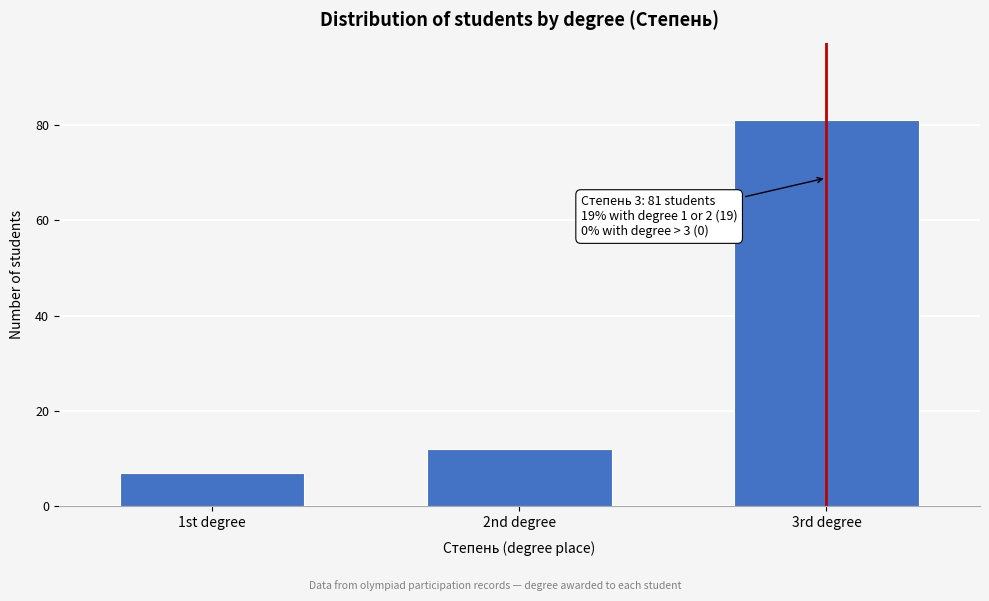

Reading left to right, transcribe all the data shown in this chart.

1st degree=7	2nd degree=12	3rd degree=81